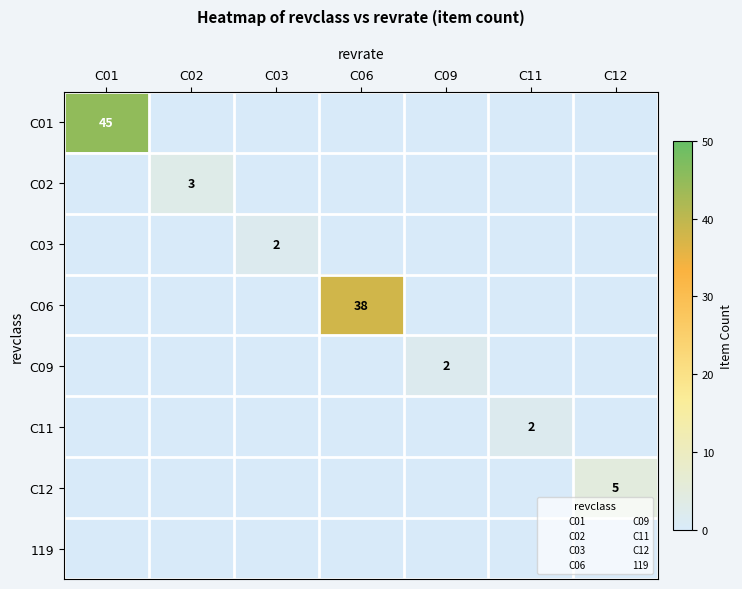

Is it true that C09 equals 1 at C01?

False